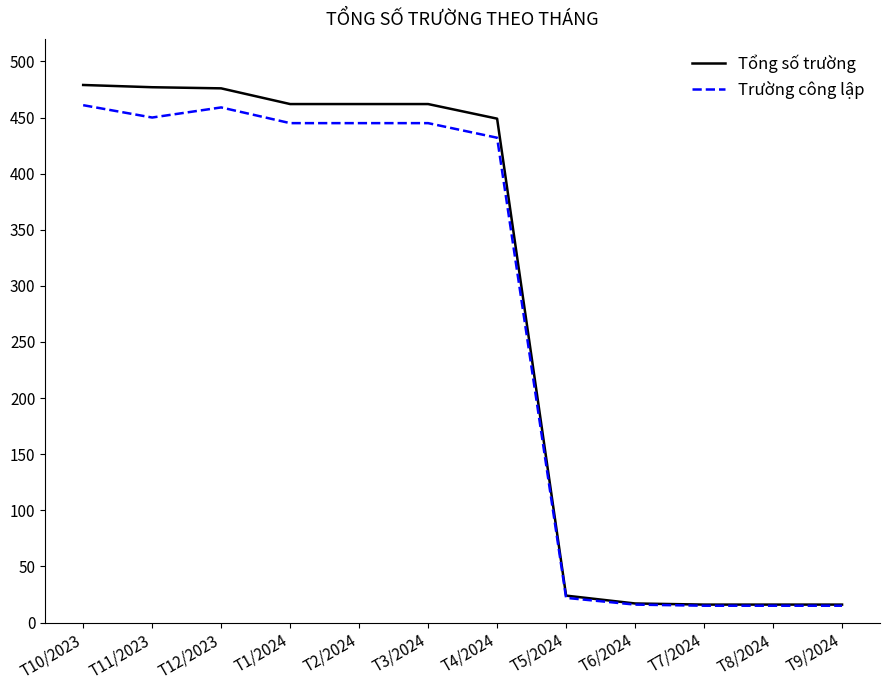

Is it true that Tổng số trường equals 479 at T10/2023?

True